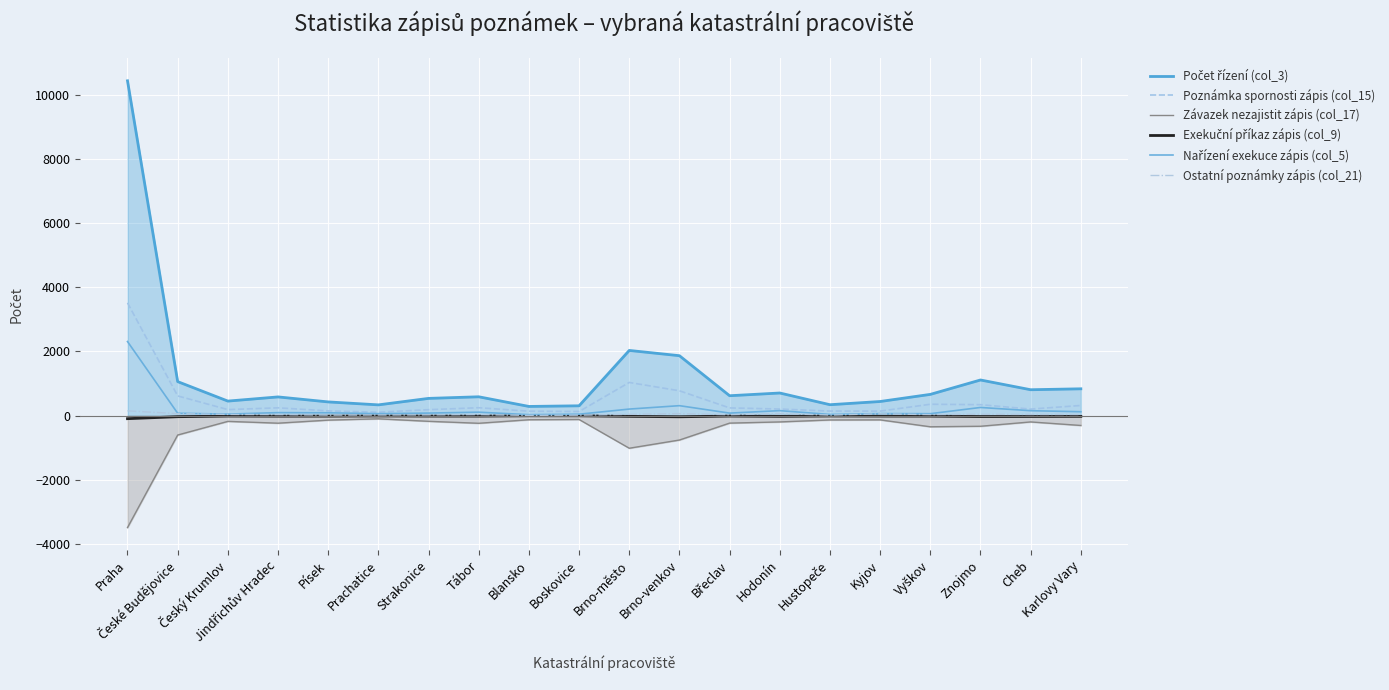

At which label is Závazek nezajistit zápis (col_17) closest to -1798?

Brno-město